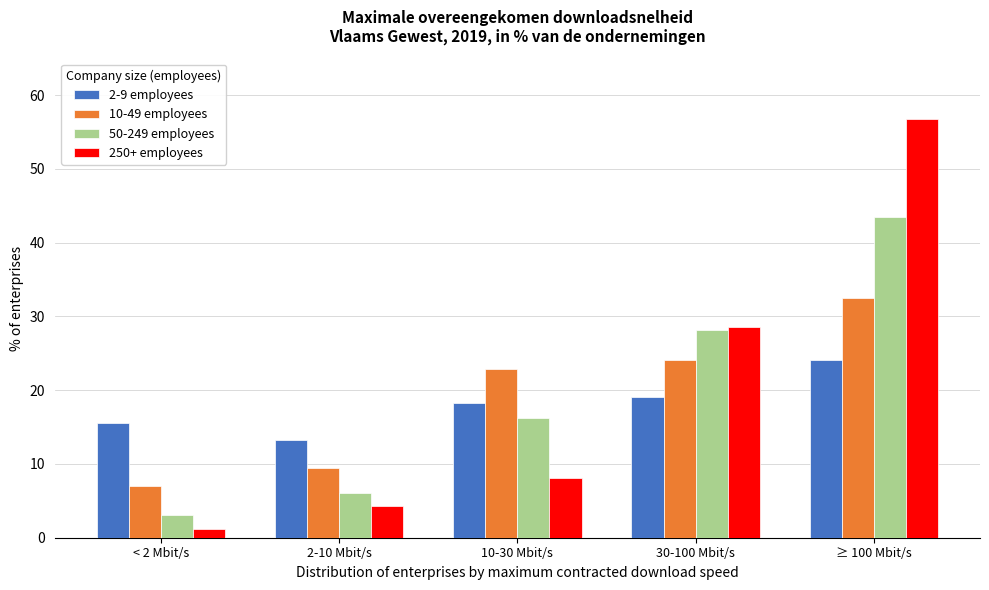

Reading left to right, transcribe all the data shown in this chart.

2-9 employees: 15.6	13.3	18.3	19.0	24.0
10-49 employees: 7.1	9.4	22.8	24.0	32.5
50-249 employees: 3.0	6.1	16.2	28.1	43.5
250+ employees: 1.2	4.2	8.1	28.6	56.8